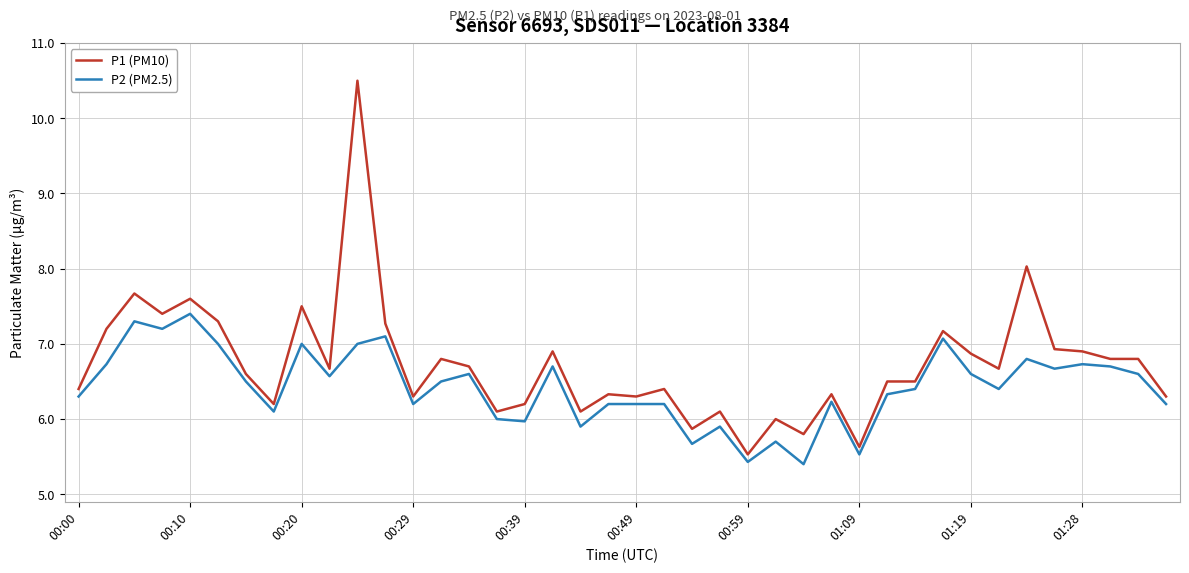

Does the chart display data point markers on the line(s)?

No